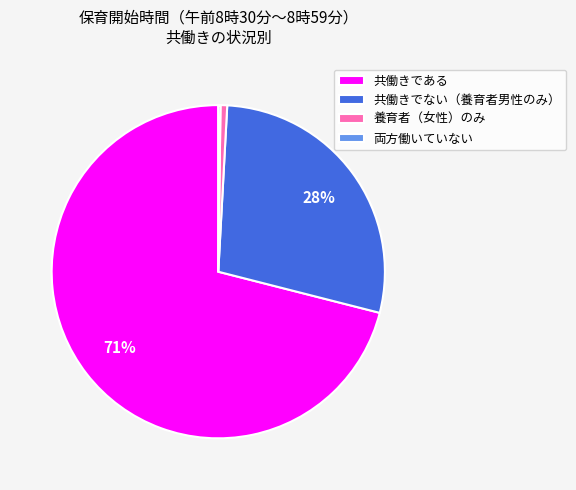

Does 共働きである represent more than half of the total?

Yes